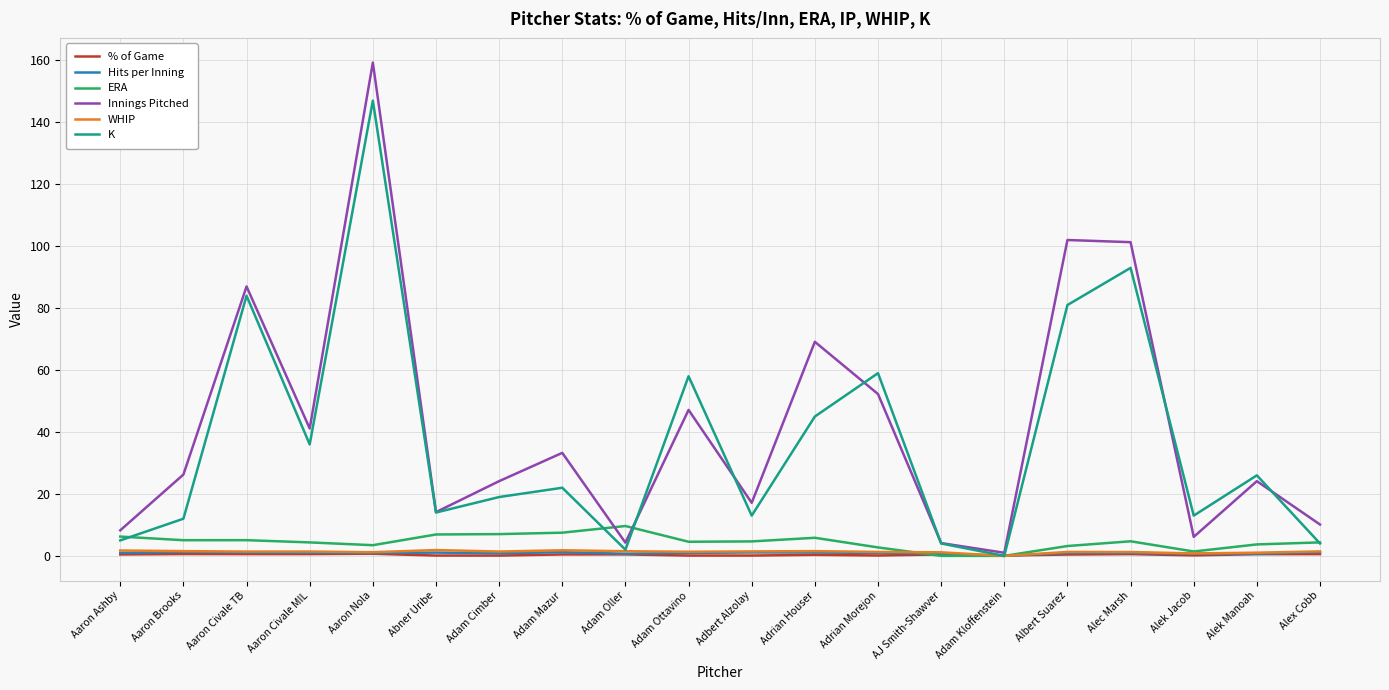

Is the value of Hits per Inning at Aaron Nola greater than the value of K at Aaron Civale MIL?

No